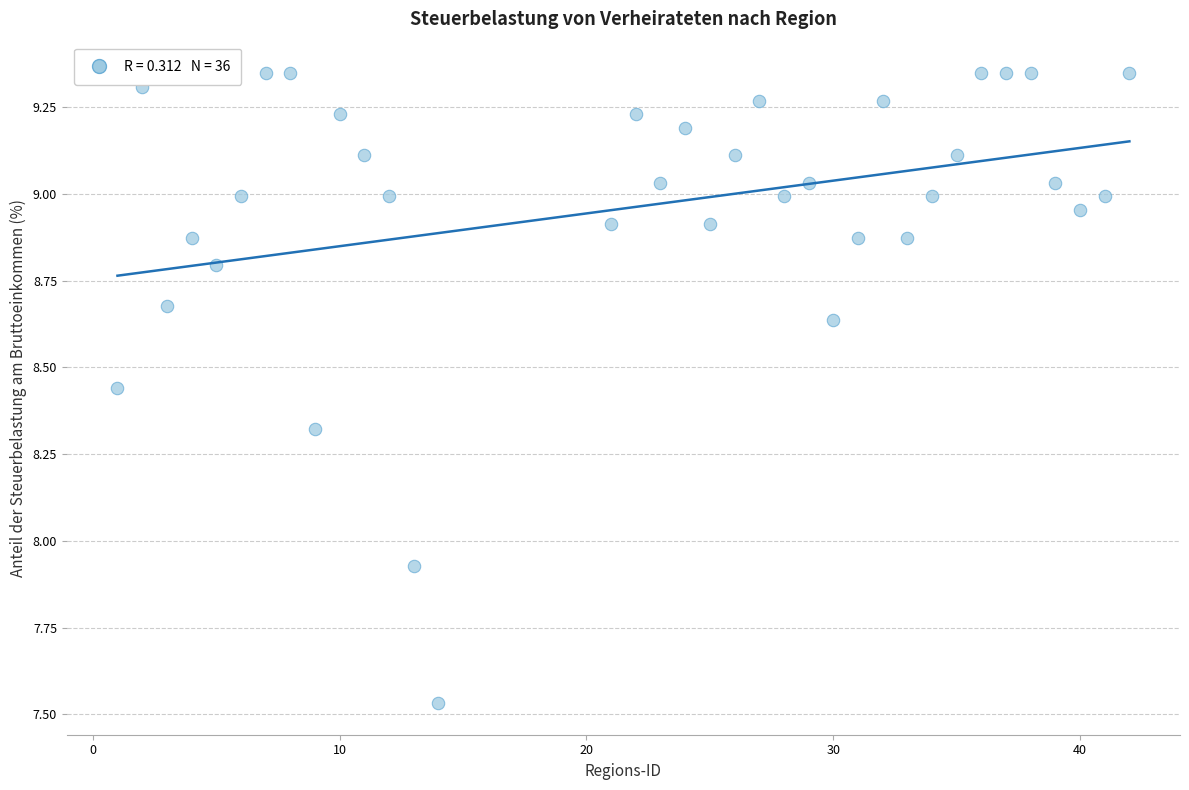

What is the range of X values (max minus min)?

41.0